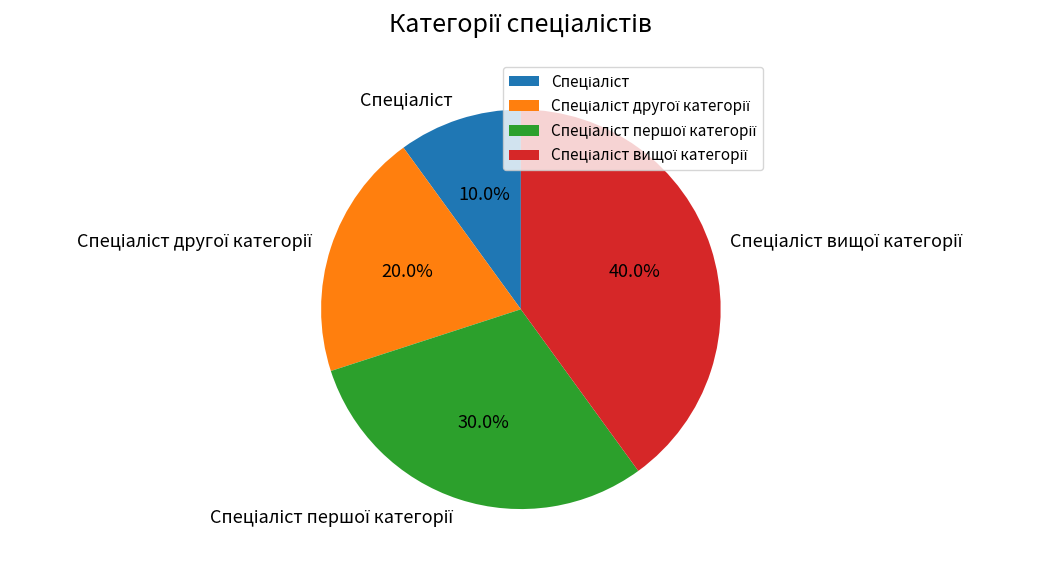

To the nearest percent, what is the difference between the largest and smallest slice percentages?

30%